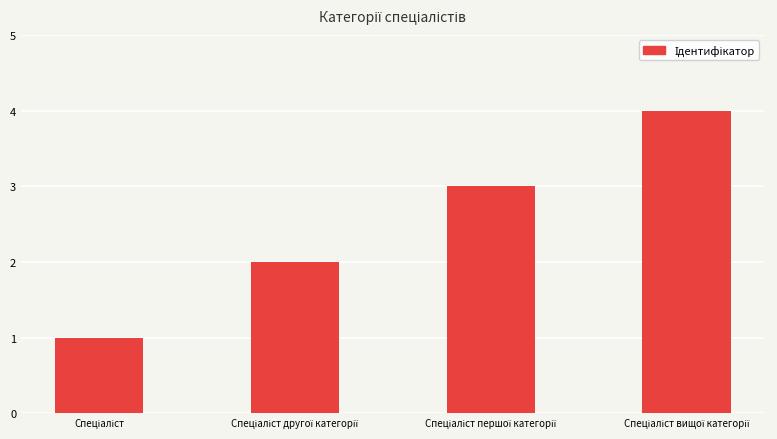

What is the sum of all values?

10